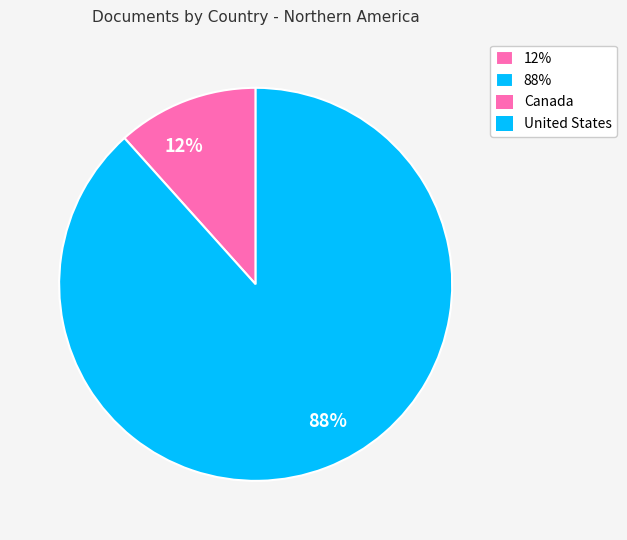

How many segments does this pie chart have?

2